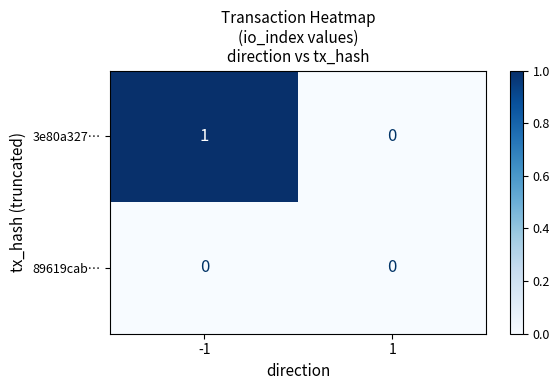

At -1, list the series in order from smallest to largest.

89619cab…, 3e80a327…